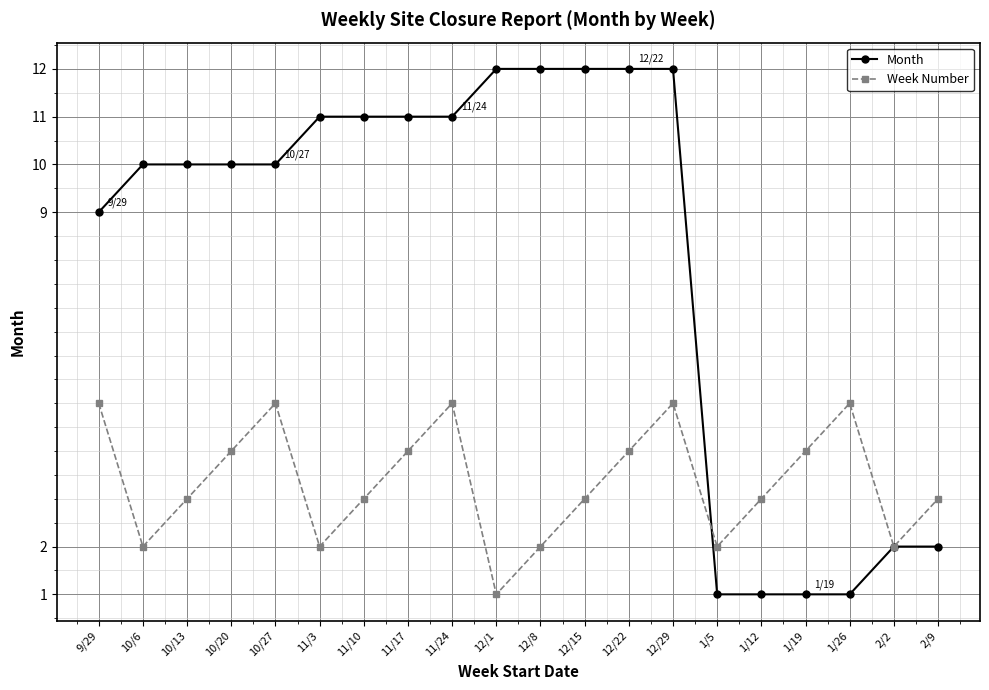

Where do Week Number and Month first cross each other?

12/29 and 1/5